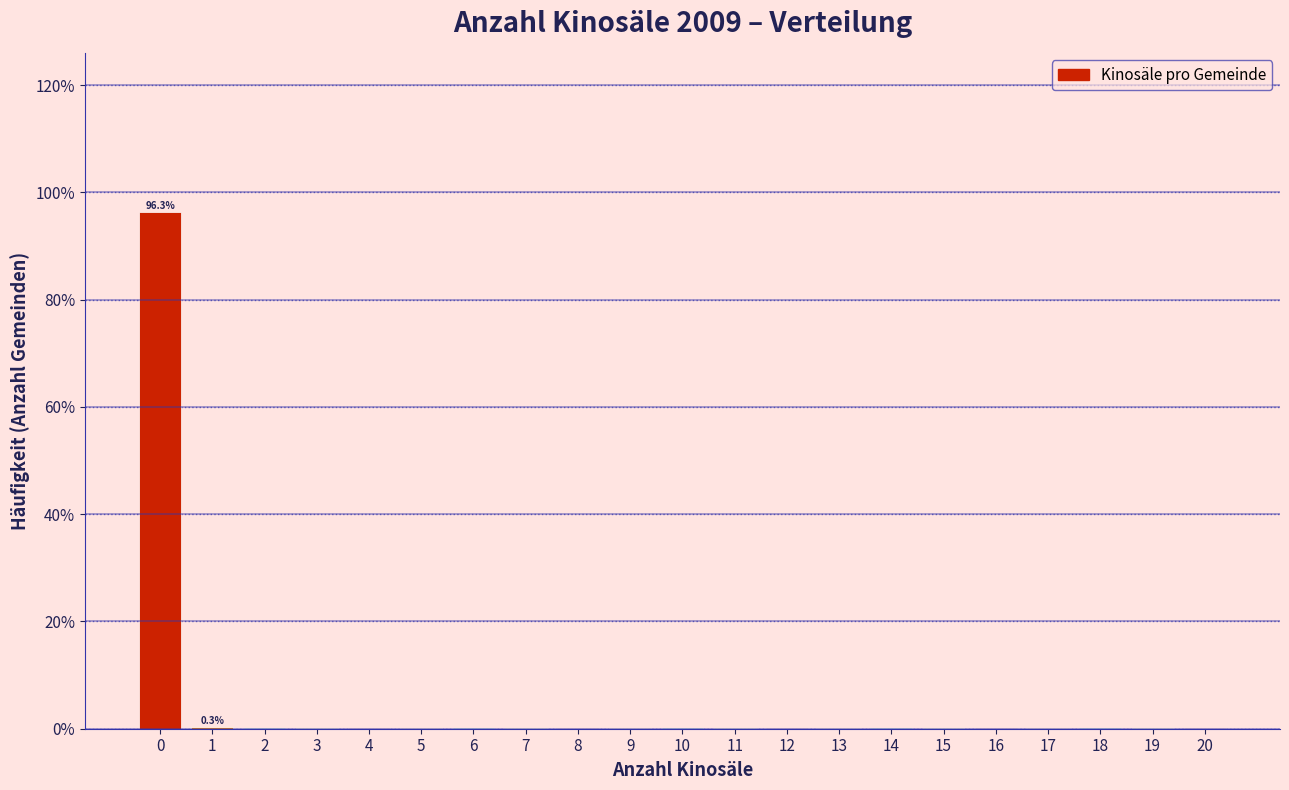

Which range on the x-axis has the tallest bar?

-0.5 to 0.5